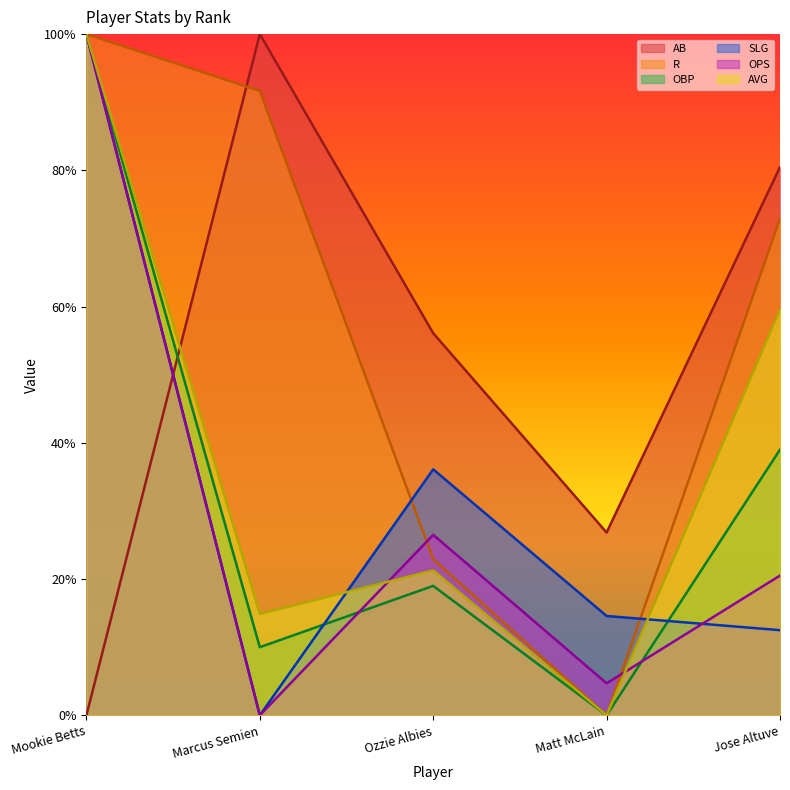

What are all the series names shown in the legend?

AB, R, OBP, SLG, OPS, AVG